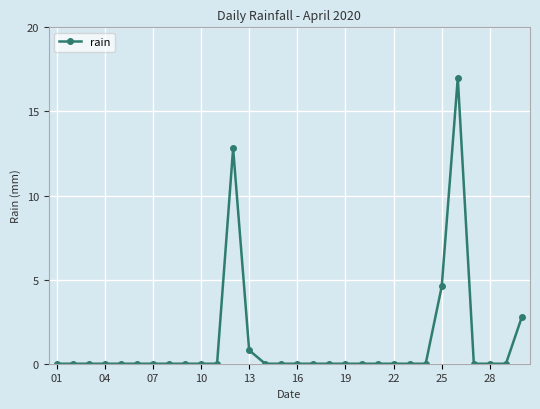

What is the difference between the second highest and second lowest values?

12.8